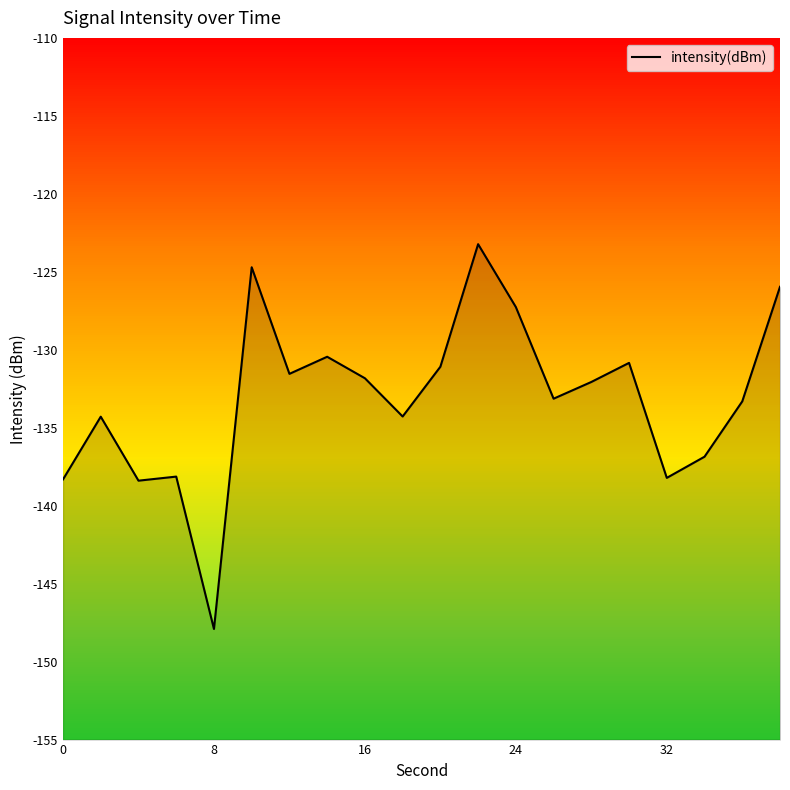

At which label does intensity(dBm) reach its minimum?

8